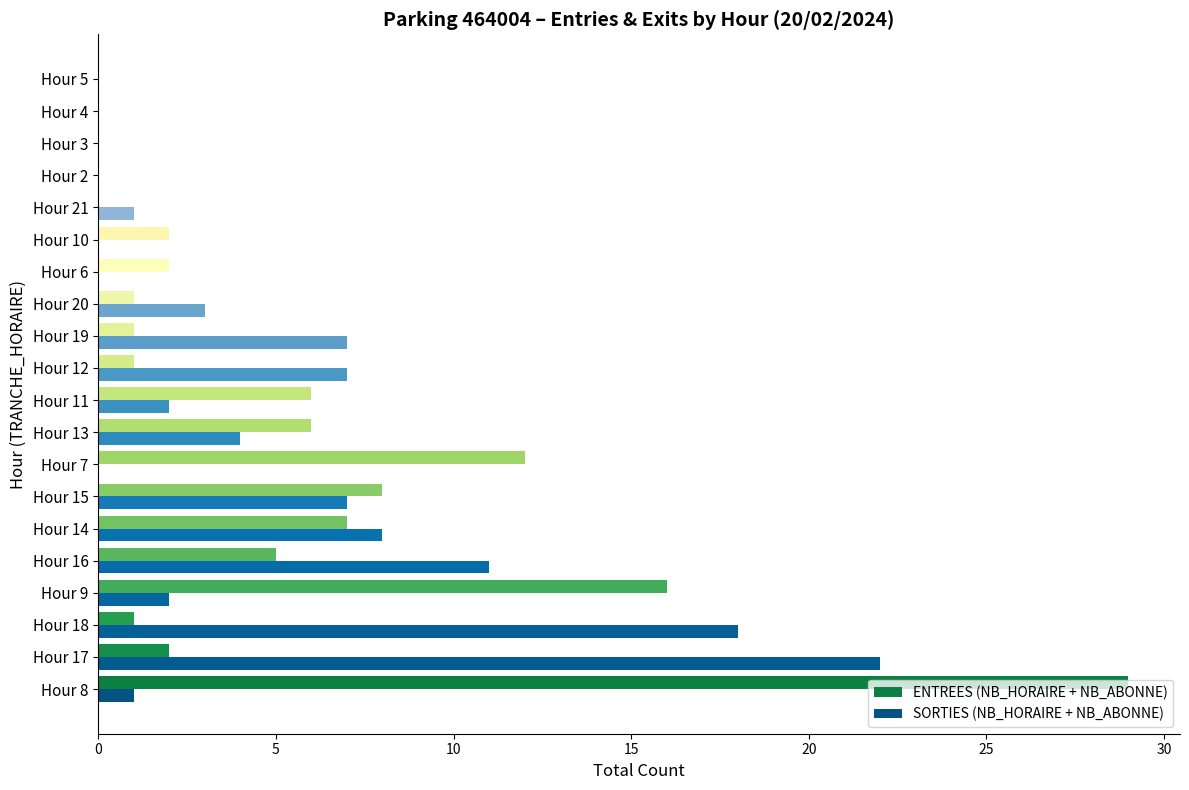

What is the sum of all SORTIES (NB_HORAIRE + NB_ABONNE) values?

93